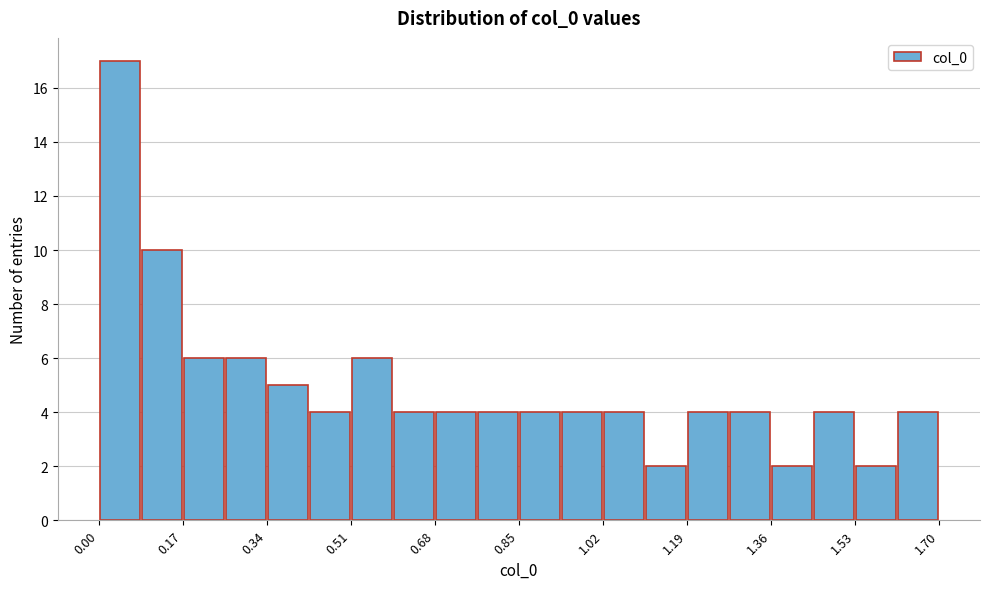

Which range on the x-axis has the tallest bar?

0.00 to 0.08